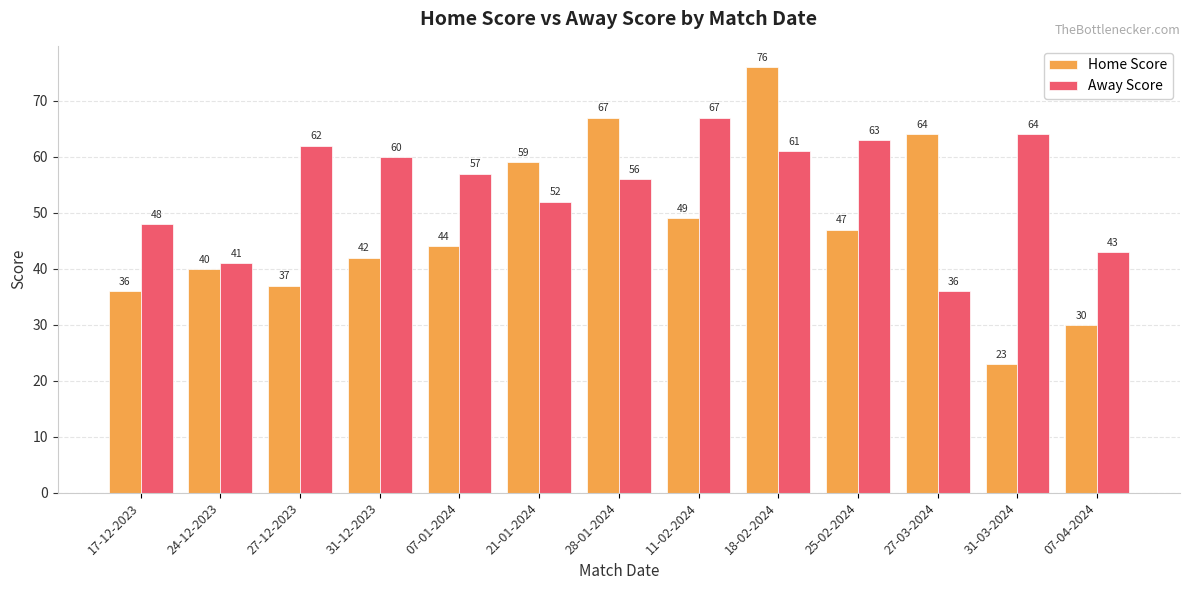

How many distinct data groups are displayed?

2